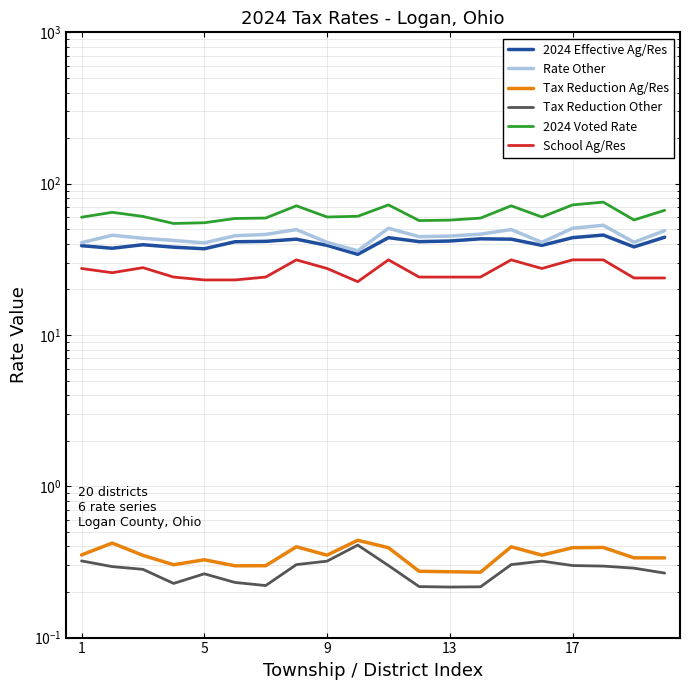

What are all the series names shown in the legend?

2024 Effective Ag/Res, Rate Other, Tax Reduction Ag/Res, Tax Reduction Other, 2024 Voted Rate, School Ag/Res